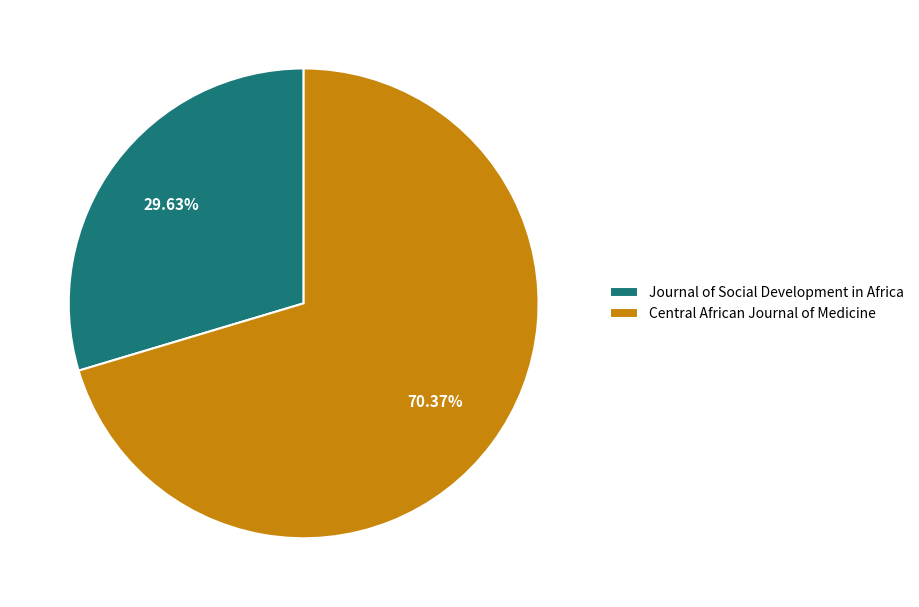

To the nearest percent, what is the difference between the Journal of Social Development in Africa and Central African Journal of Medicine slice percentages?

41%